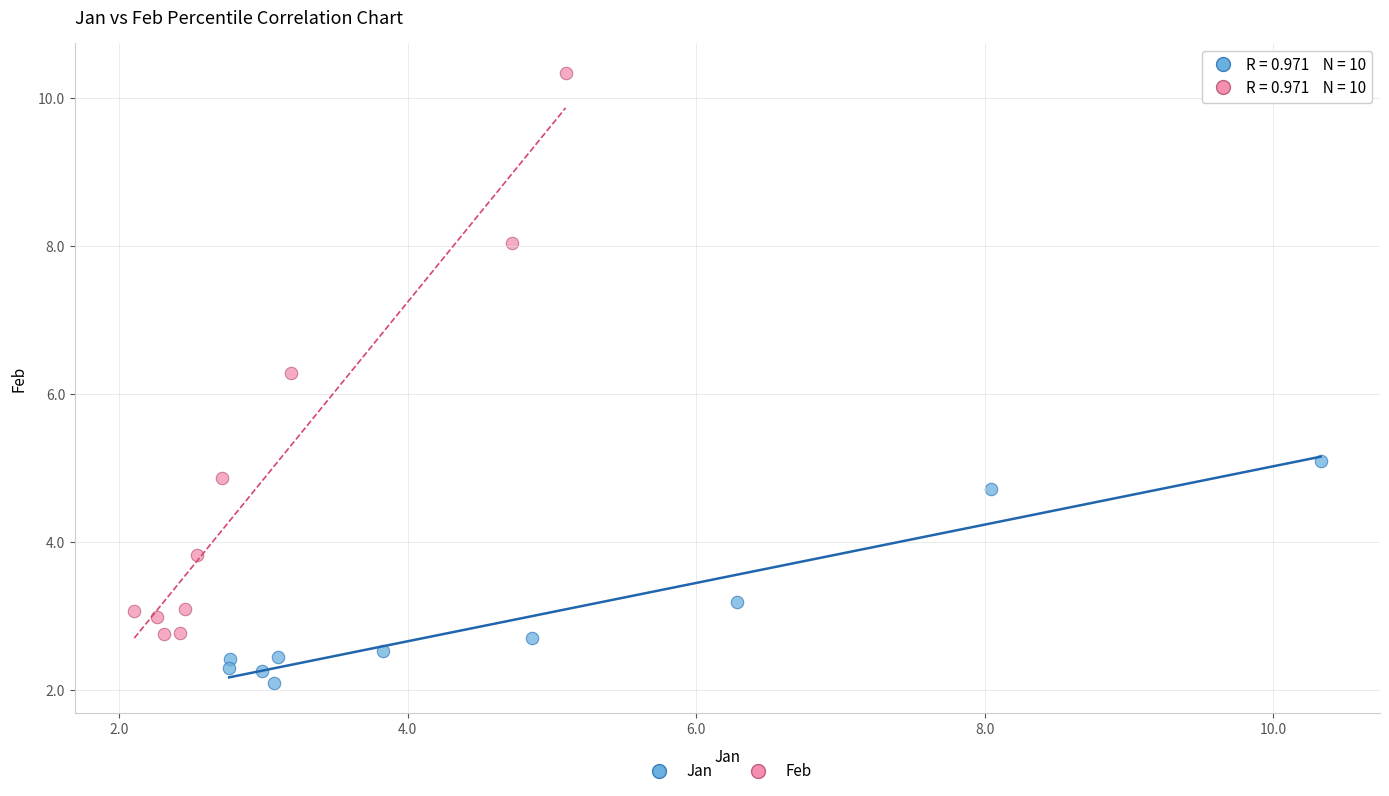

Which series has the largest Y range (max minus min)?

Feb